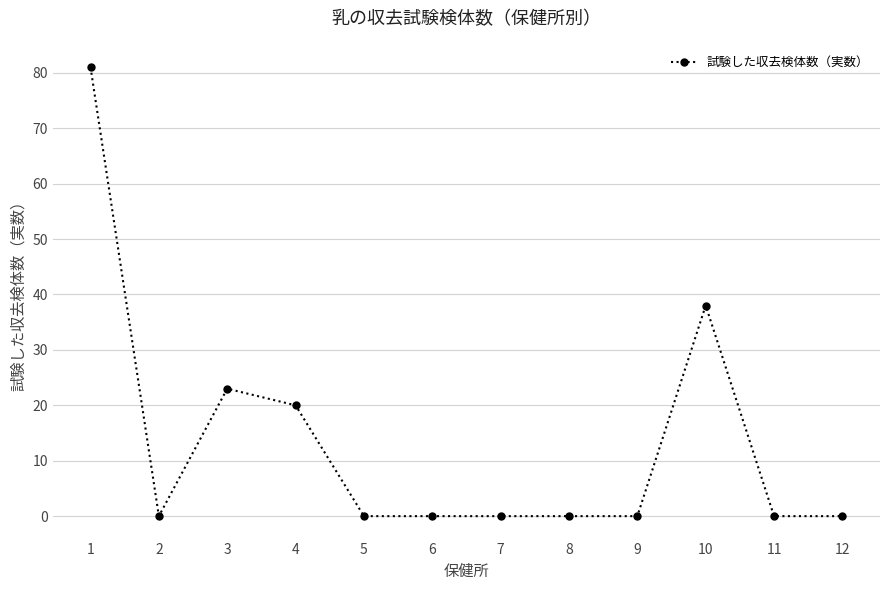

Reading left to right, transcribe all the data shown in this chart.

1=81	2=0	3=23	4=20	5=0	6=0	7=0	8=0	9=0	10=38	11=0	12=0